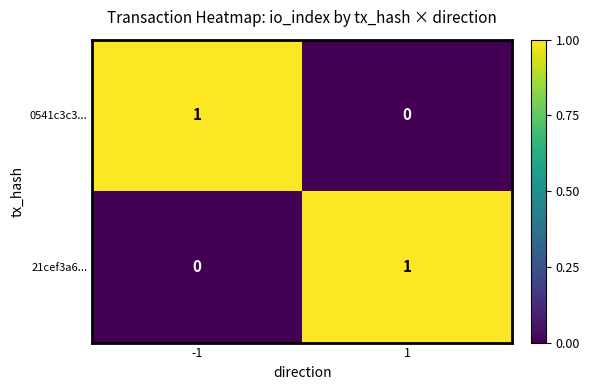

Is the value of 21cef3a6... at -1 greater than the value of 0541c3c3... at -1?

No